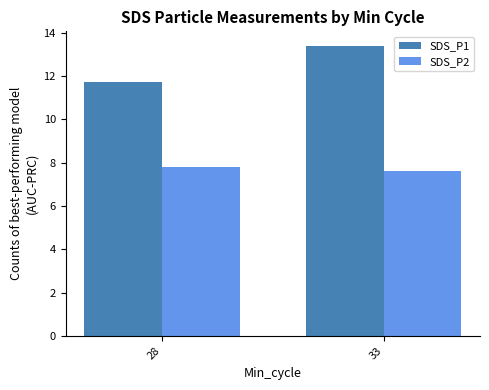

Is it true that SDS_P1 equals 8.2 at 33?

False